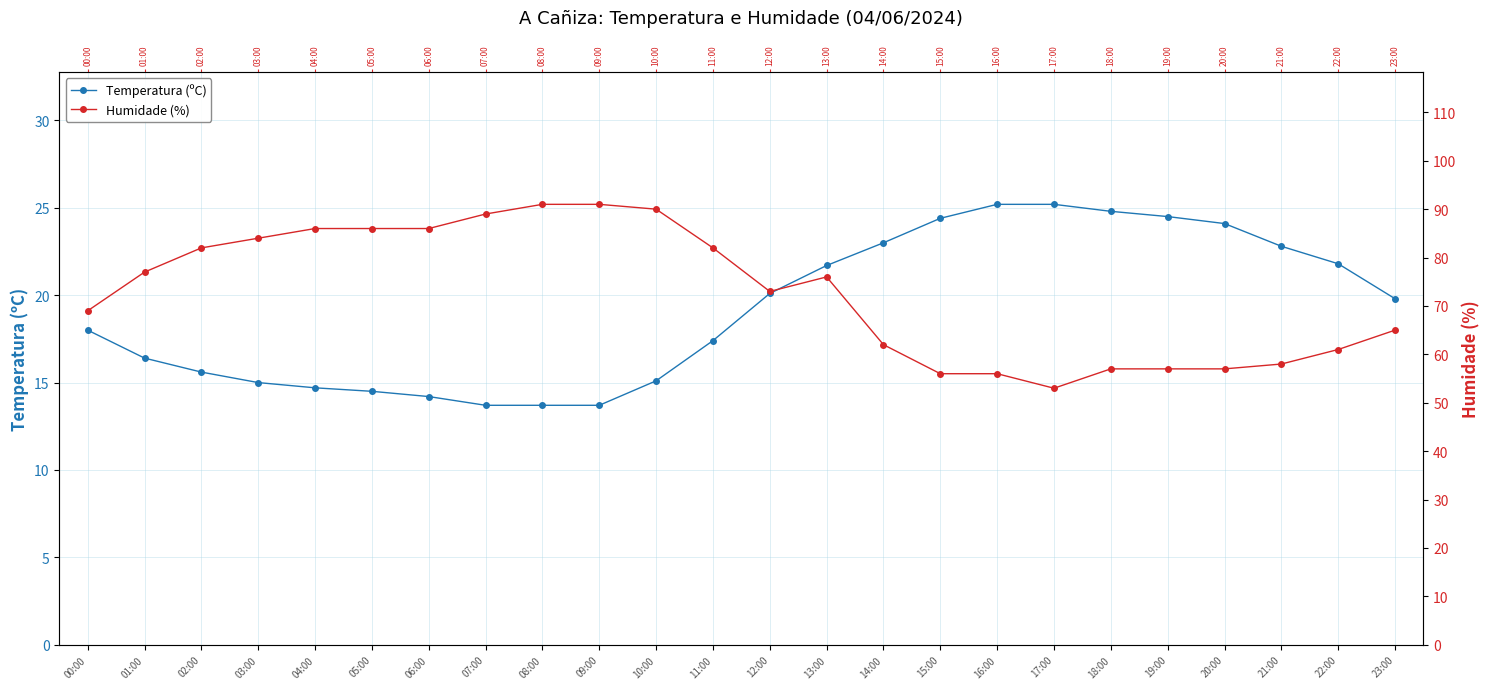

List the series in order of their peak value, highest first.

Humidade (%), Temperatura (ºC)